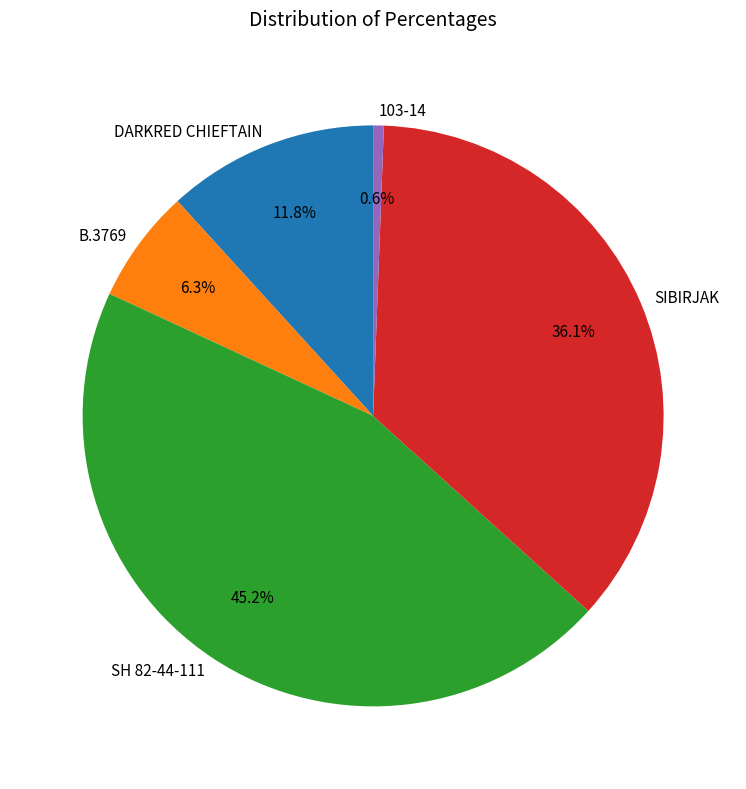

Between SIBIRJAK and 103-14, which is larger?

SIBIRJAK